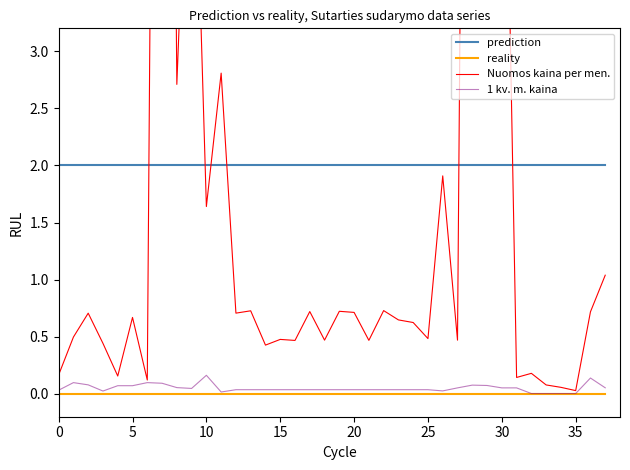

How many distinct data groups are displayed?

4